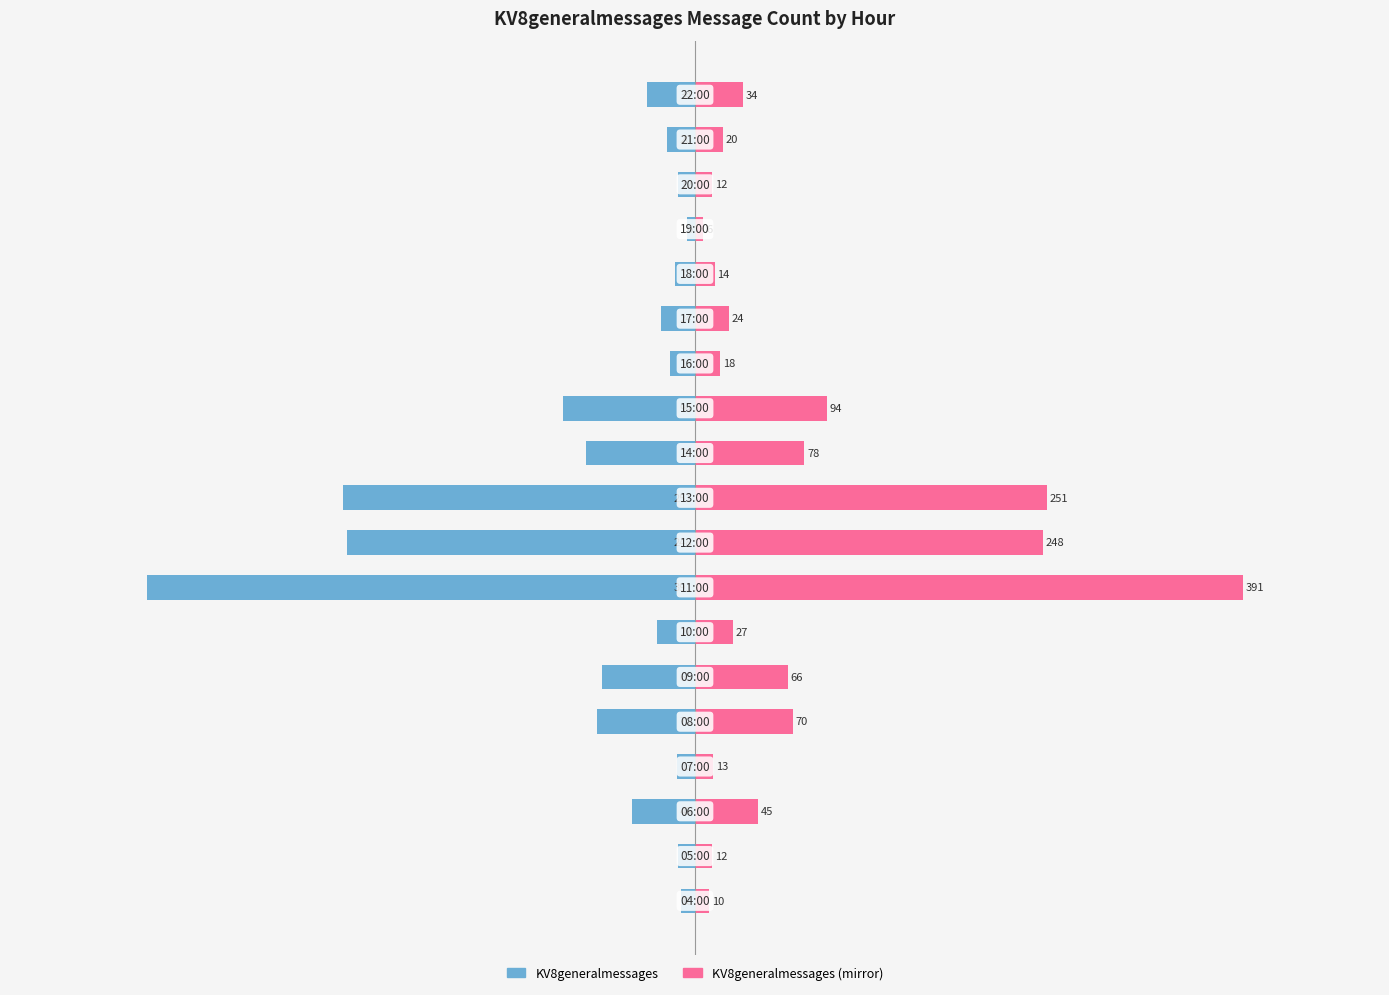

What is the spread (max minus min) of values at 0?

26